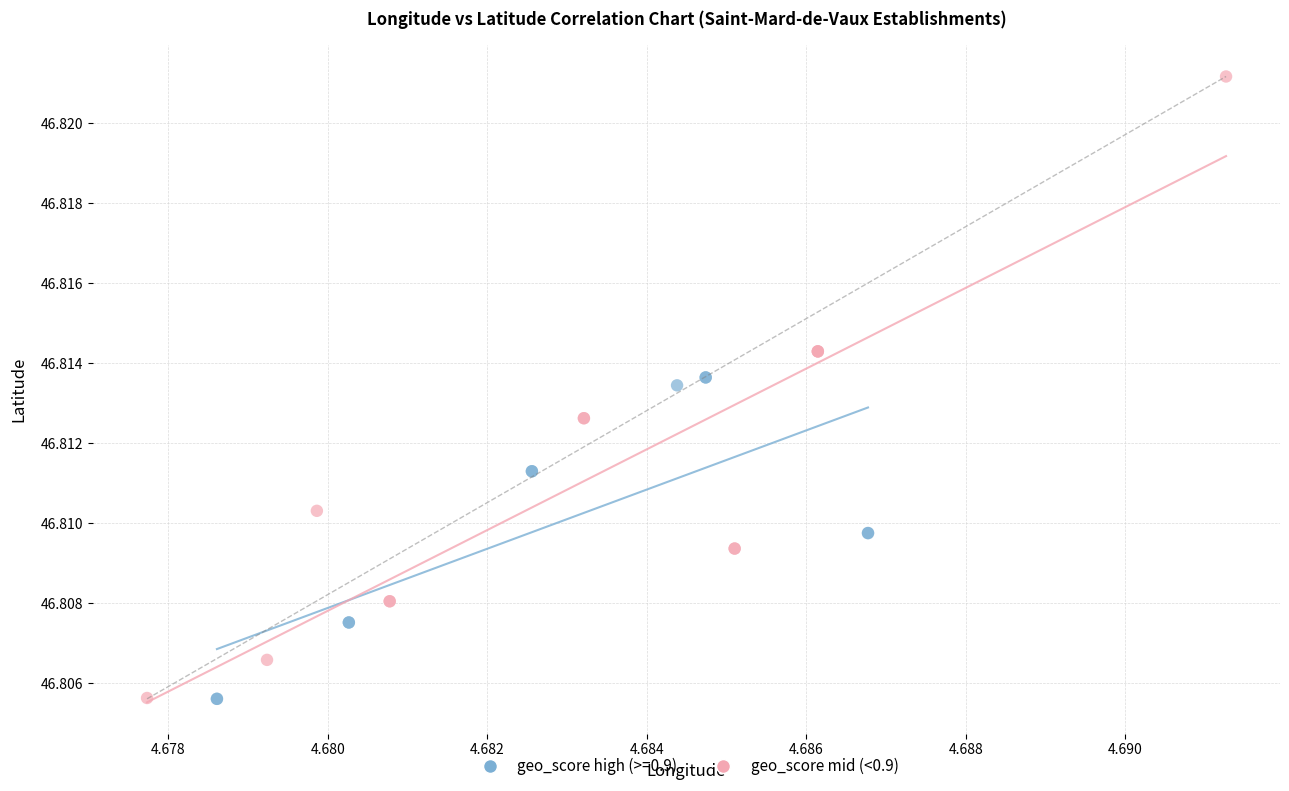

Which series has the widest spread of Y values?

geo_score mid (<0.9)